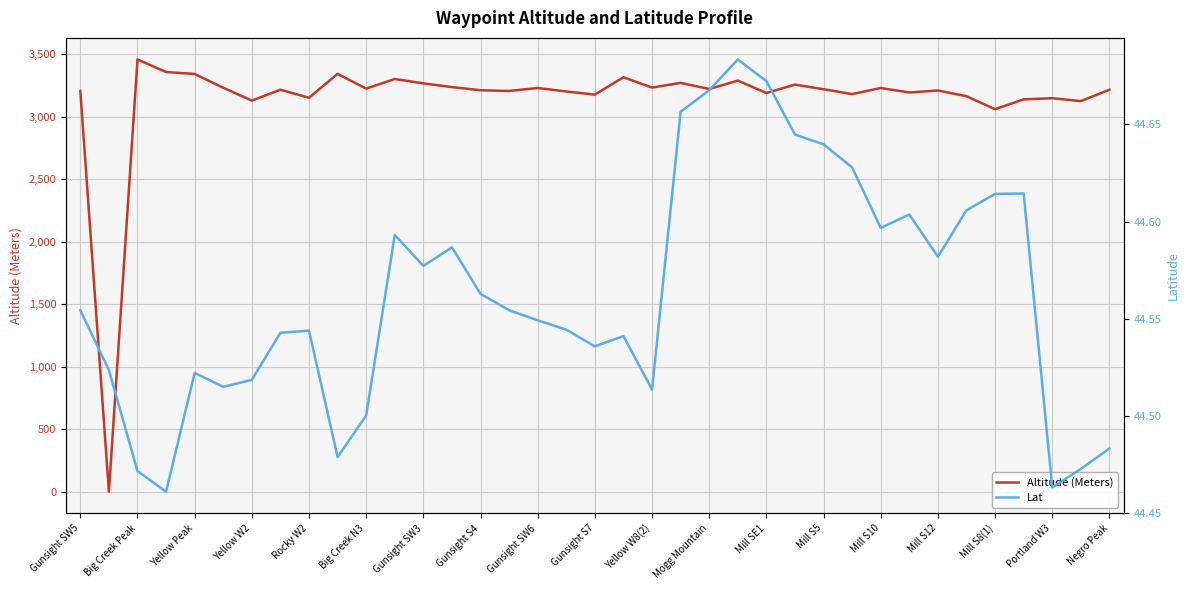

Which category has the highest value in the Altitude (Meters) series?

Big Creek Peak